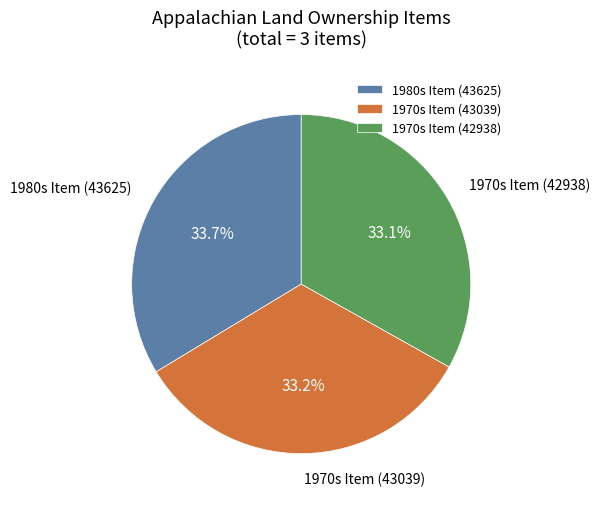

What percentage do 1970s Item (43039) and 1980s Item (43625) together represent?

66.9%